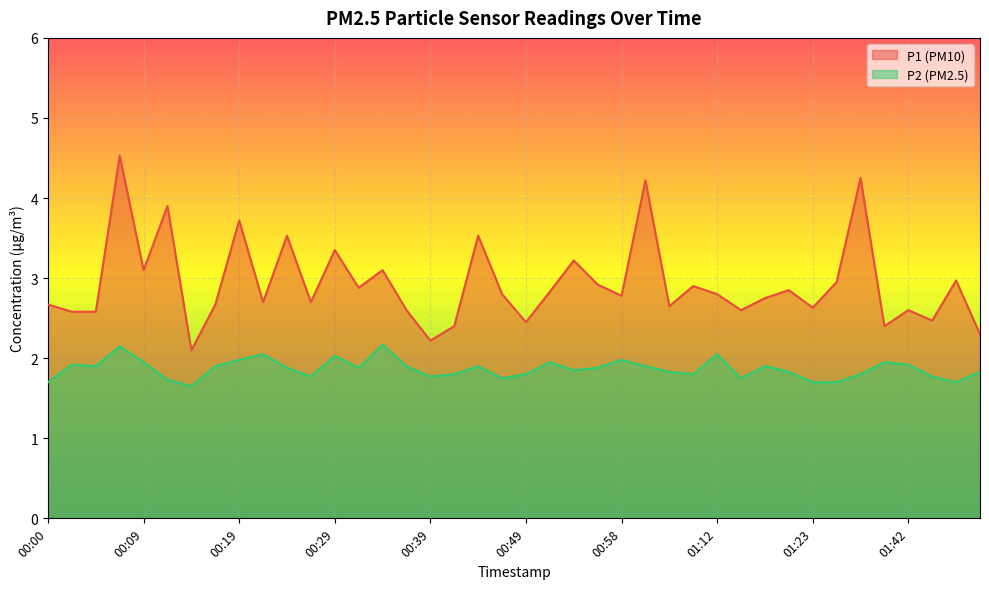

At how many categories does at least one series exceed 3?

11